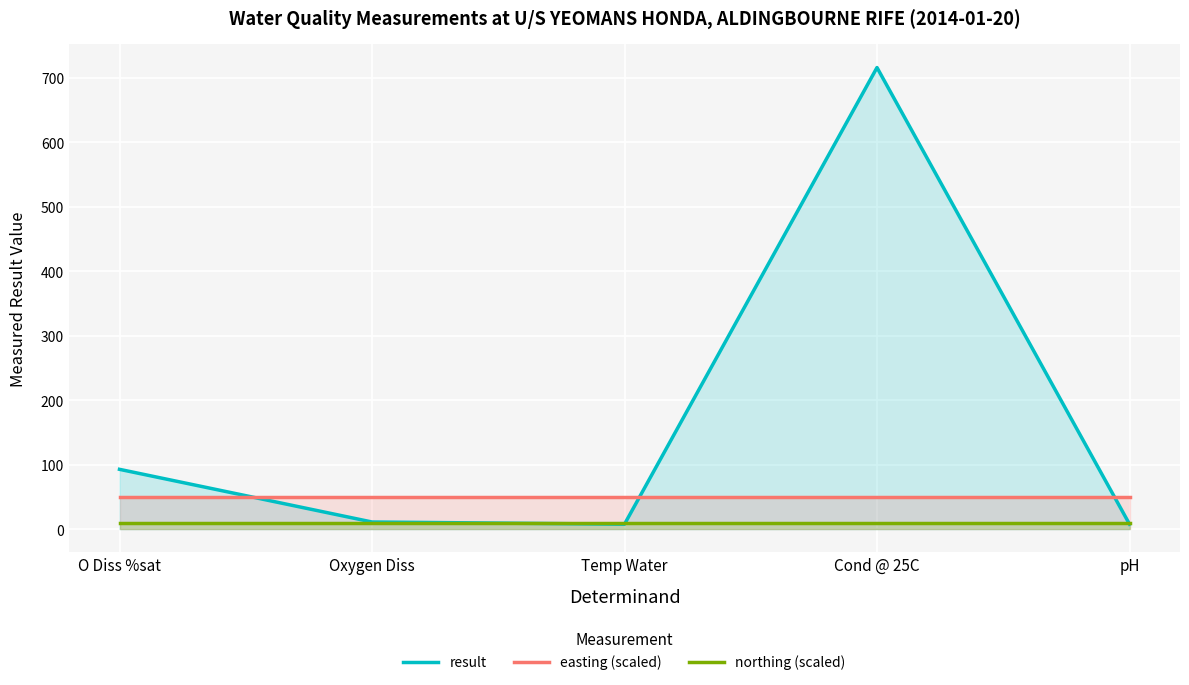

Reading left to right, what are all the values shown in this chart?

result: 92.8	11.1	7.7	716.0	7.8
easting (scaled): 49.1	49.1	49.1	49.1	49.1
northing (scaled): 10.2	10.2	10.2	10.2	10.2